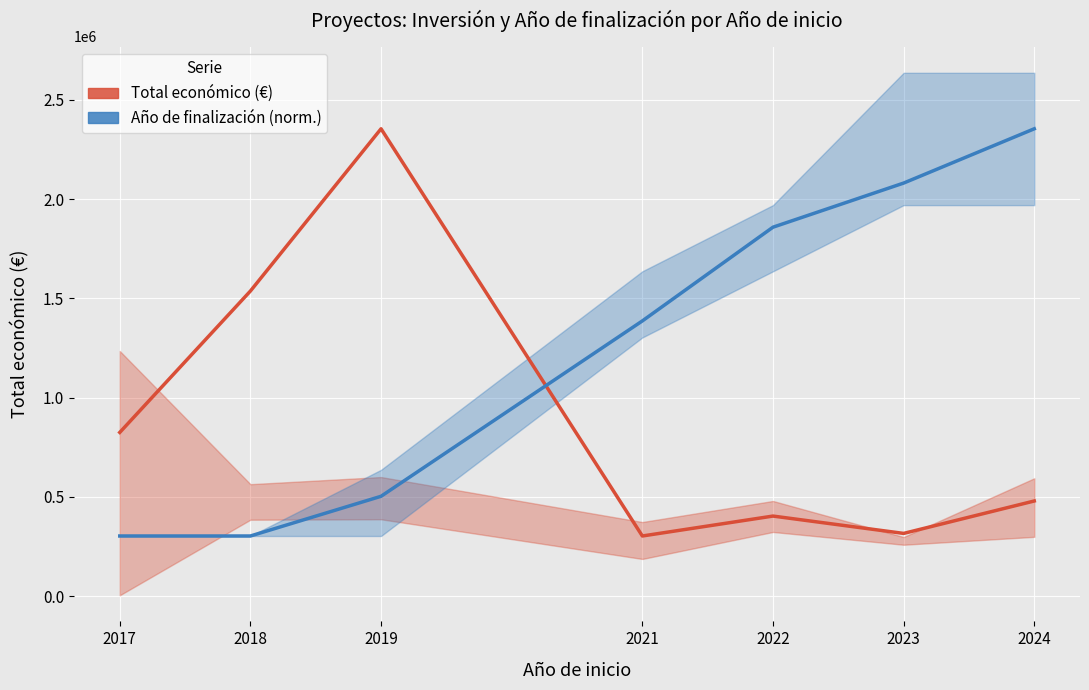

What is the maximum value shown in the chart?

2353668.0